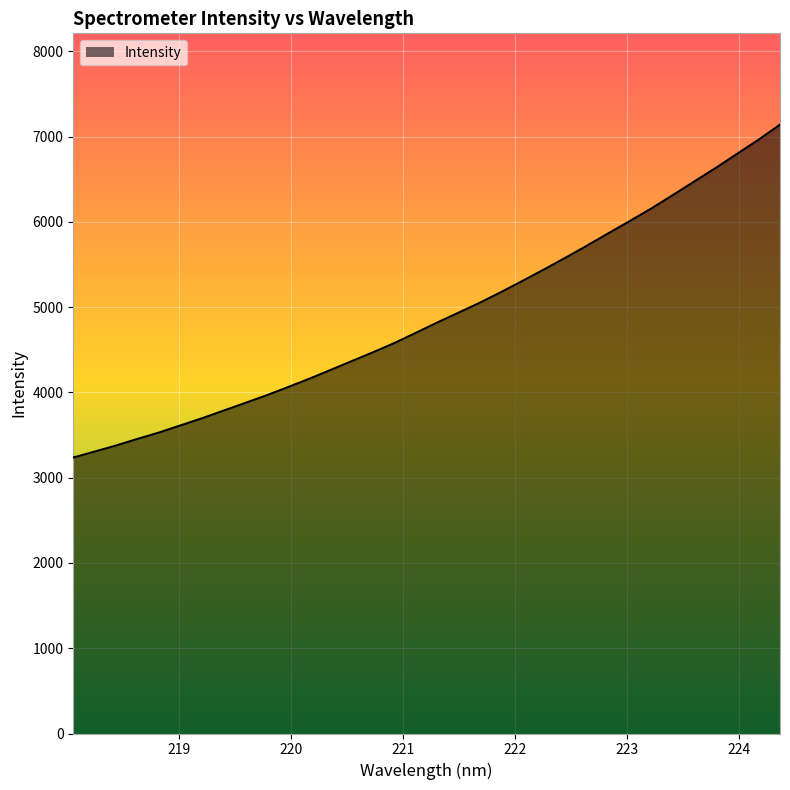

What is the maximum value shown in the chart?

7139.6